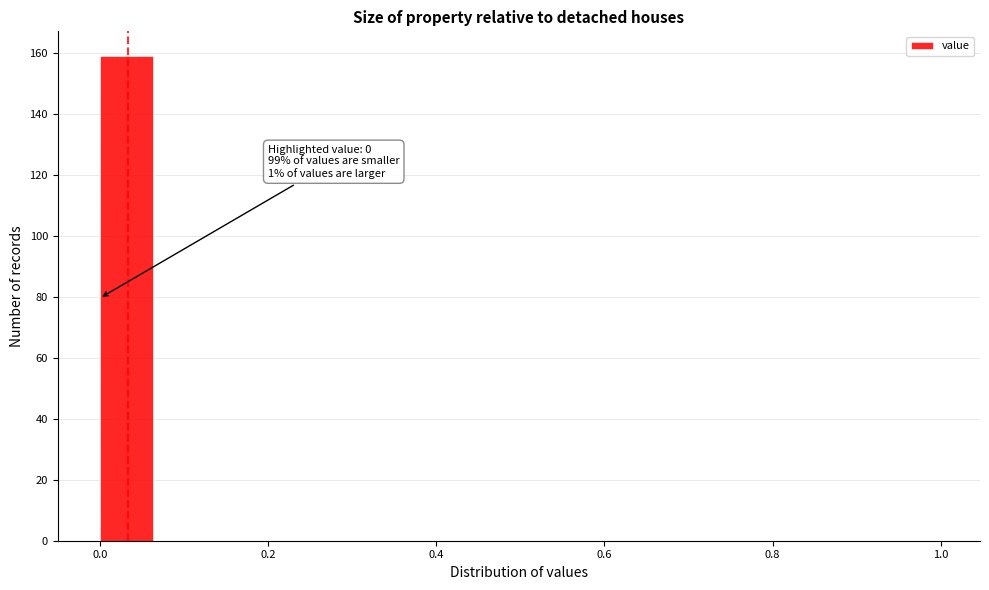

Around what value on the x-axis is the tallest bar? Give the approximate position of its centre, as read against the axis.

0.04